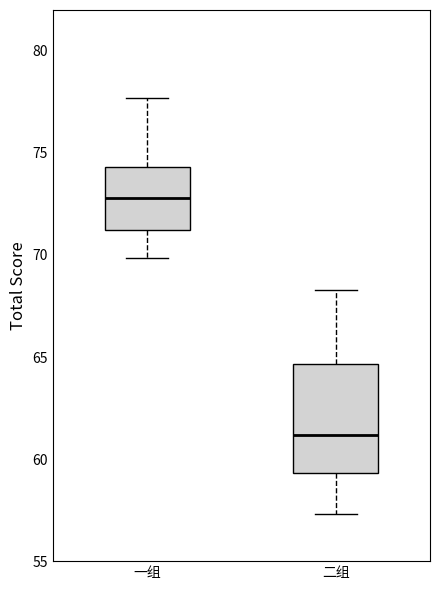

Reading left to right, read every box against the y-axis: the position of its median line, the range the box covers, and the ends of its whiskers. The values are not printed on the chart, so give them approximately, as read against the axis.

一组: median 73.0, box 71.0 to 74.5, whiskers 70.0 to 77.5
二组: median 61.0, box 59.5 to 64.5, whiskers 57.5 to 68.5